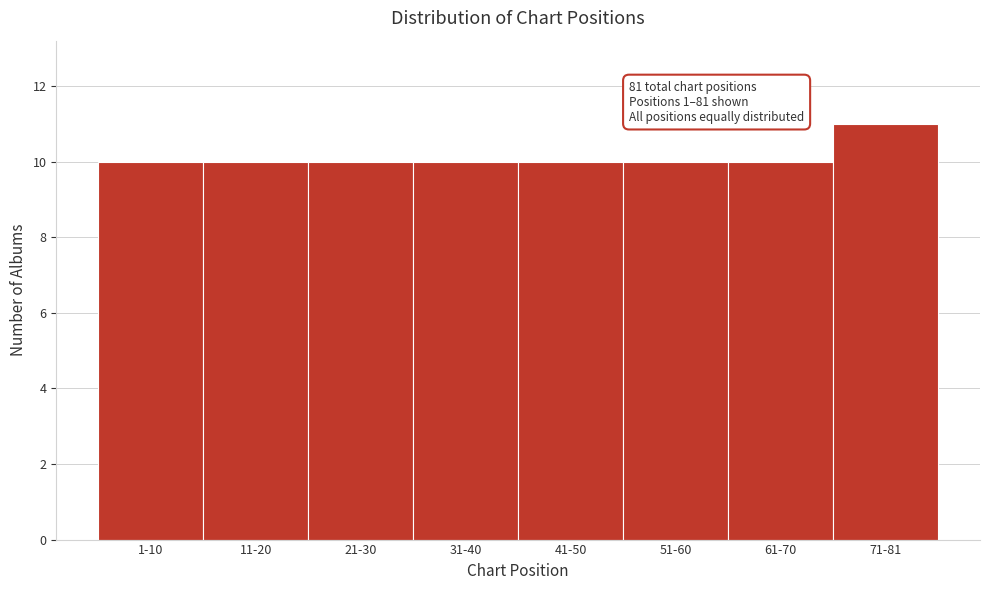

Reading left to right, what are all the values shown in this chart?

1-10=10	11-20=10	21-30=10	31-40=10	41-50=10	51-60=10	61-70=10	71-81=11